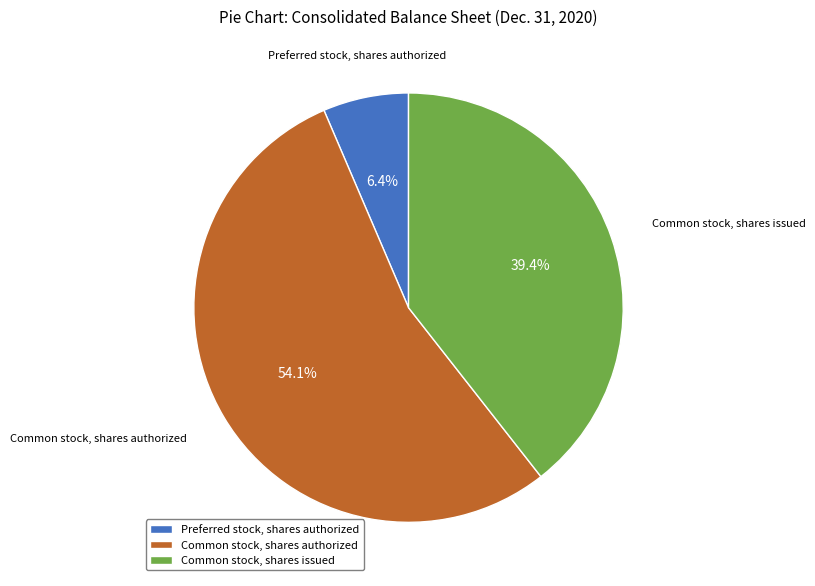

What is the largest slice in the pie chart?

Common stock, shares authorized